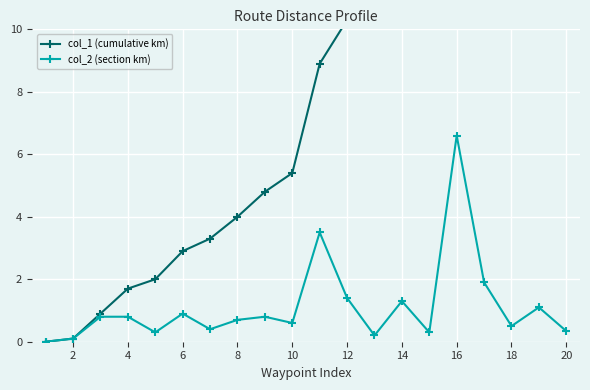

Which series has the largest total across all categories?

col_1 (cumulative km)